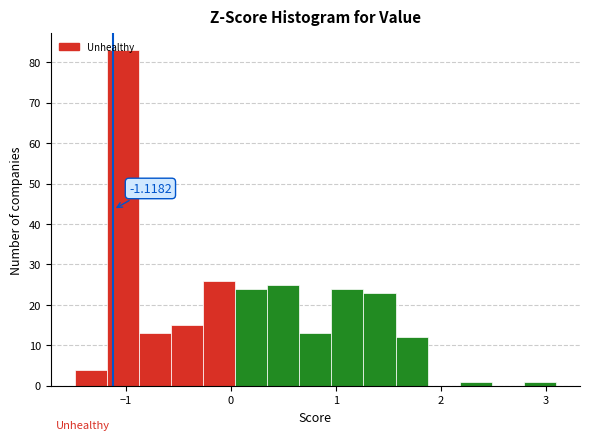

Read against the x-axis, roughly where is the centre of the tallest bar?

-1.0